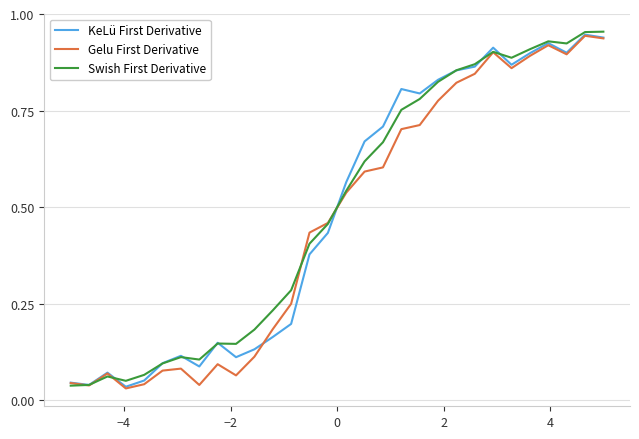

How many lines are shown in the chart?

3